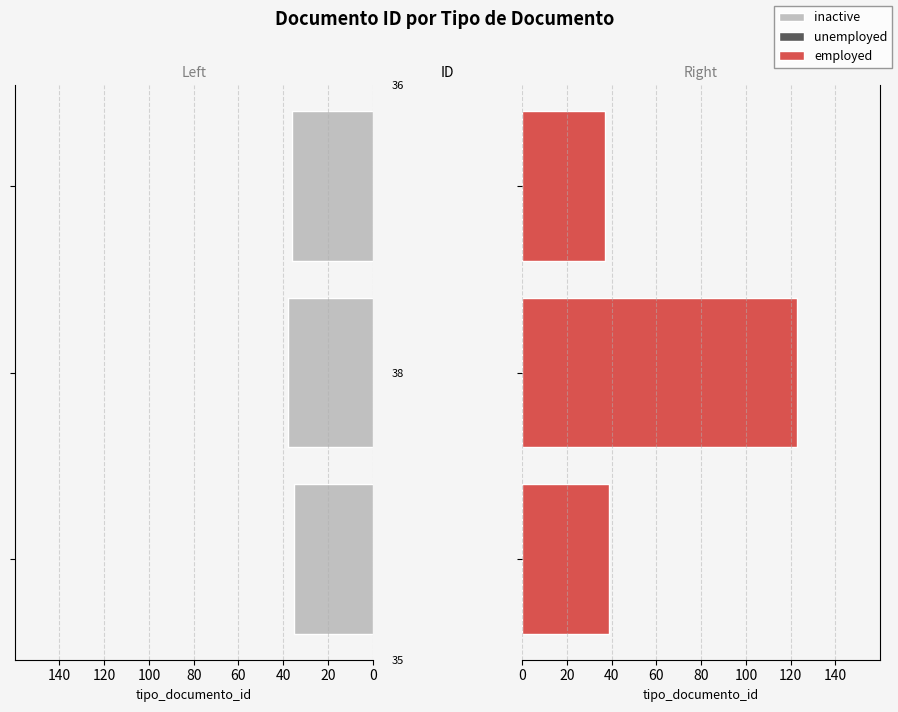

Reading left to right, list all the values displayed in this chart.

inactive: 0=35	20=38	40=36
employed: 0=39	20=123	40=37